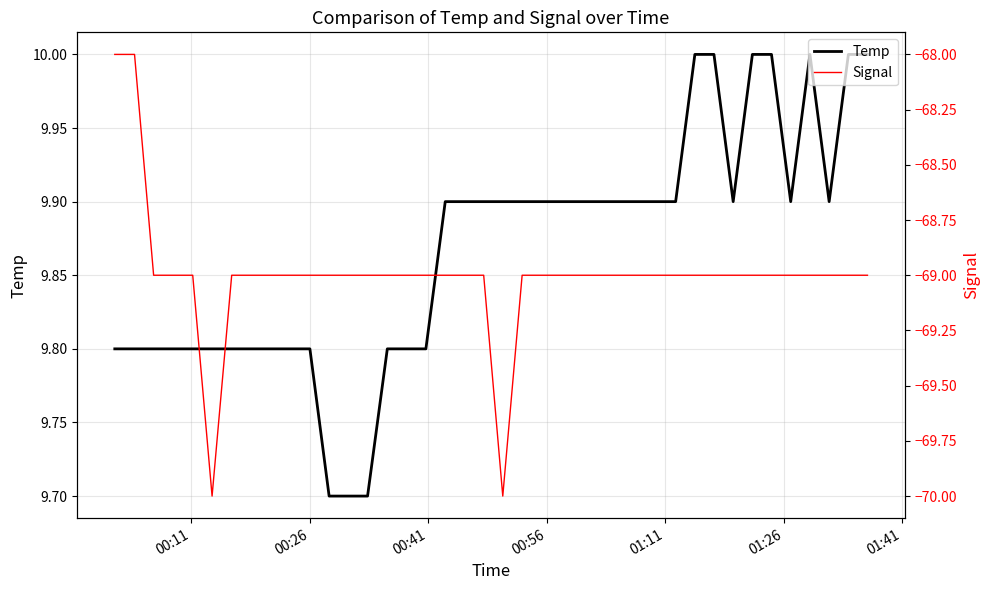

What is the minimum value for Temp?

9.7